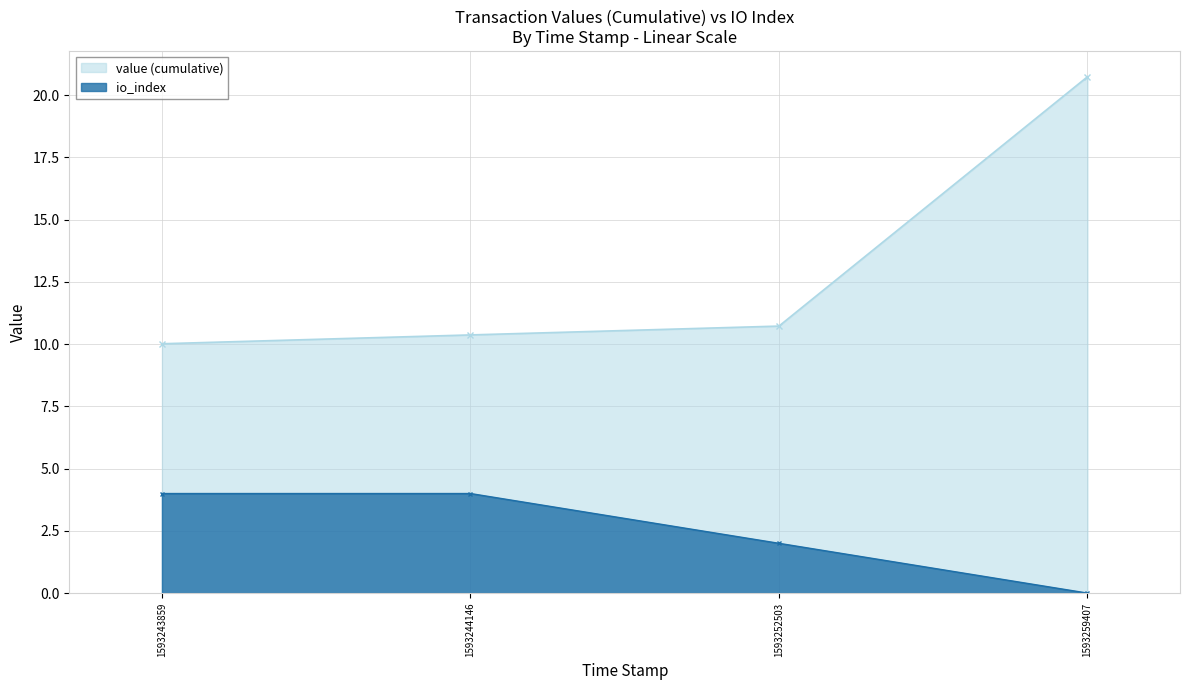

Count the number of categories in the chart.

4